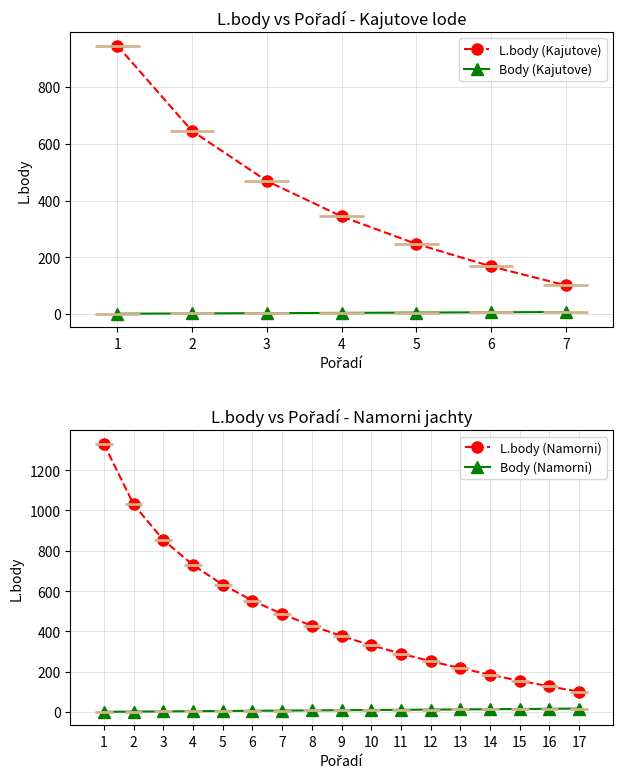

What is the sum of the L.body (Kajutove) values at 7 and 4?

445